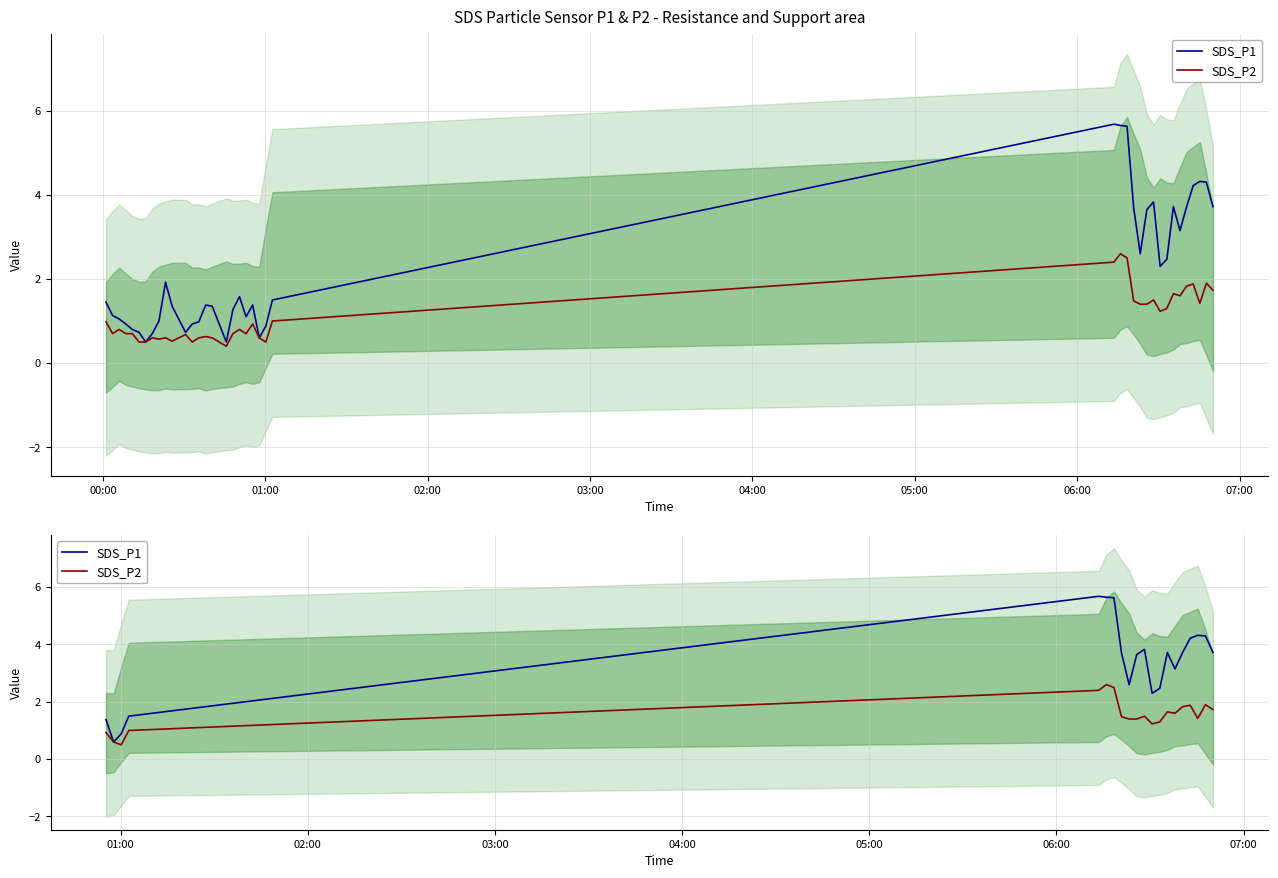

What is the difference between the maximum and minimum values in the SDS_P2 series?

2.1